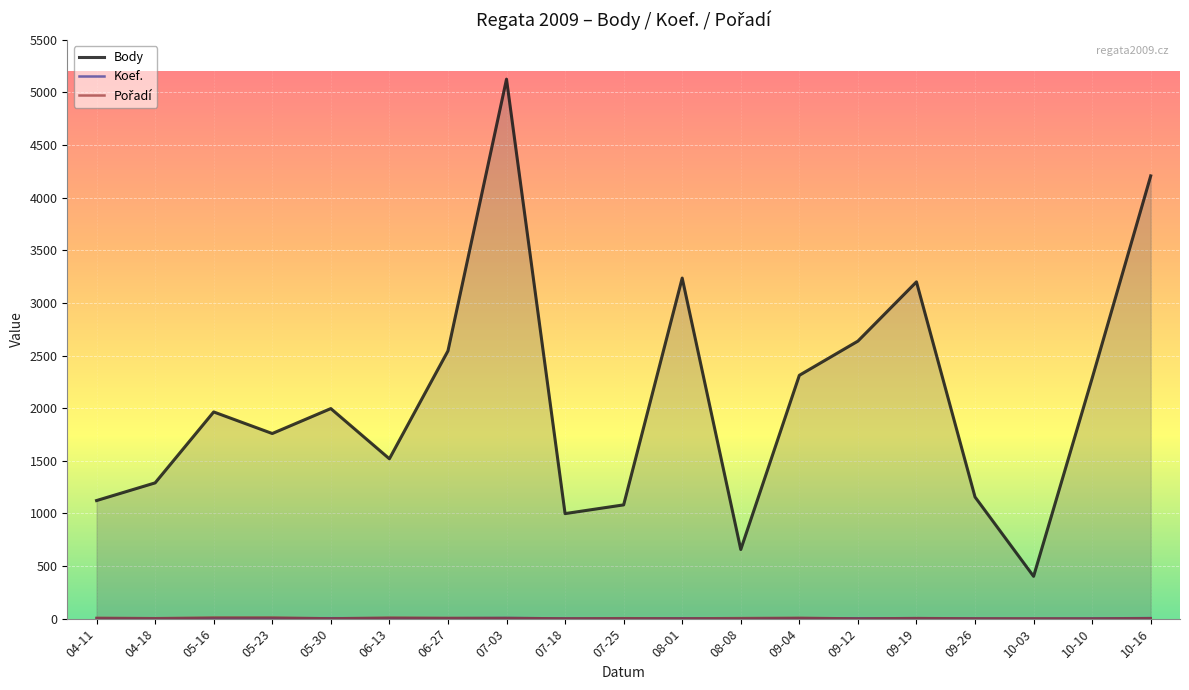

List the series in order of their peak value, highest first.

Body, Pořadí, Koef.